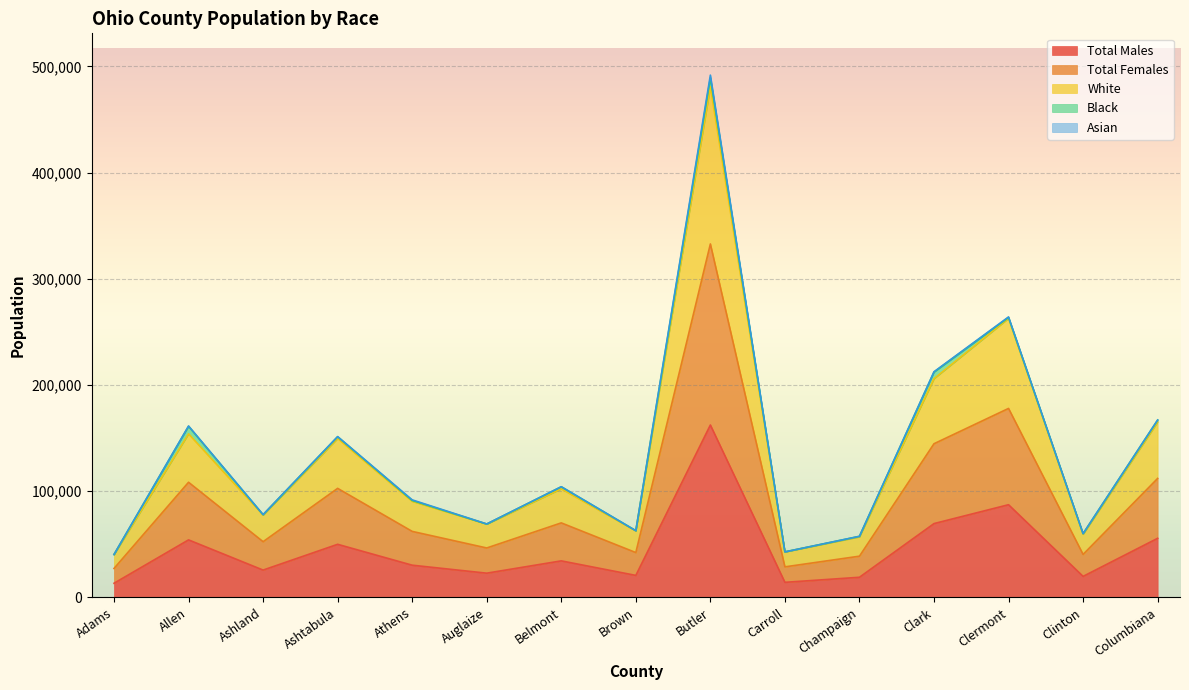

Which series has the largest total across all categories?

White